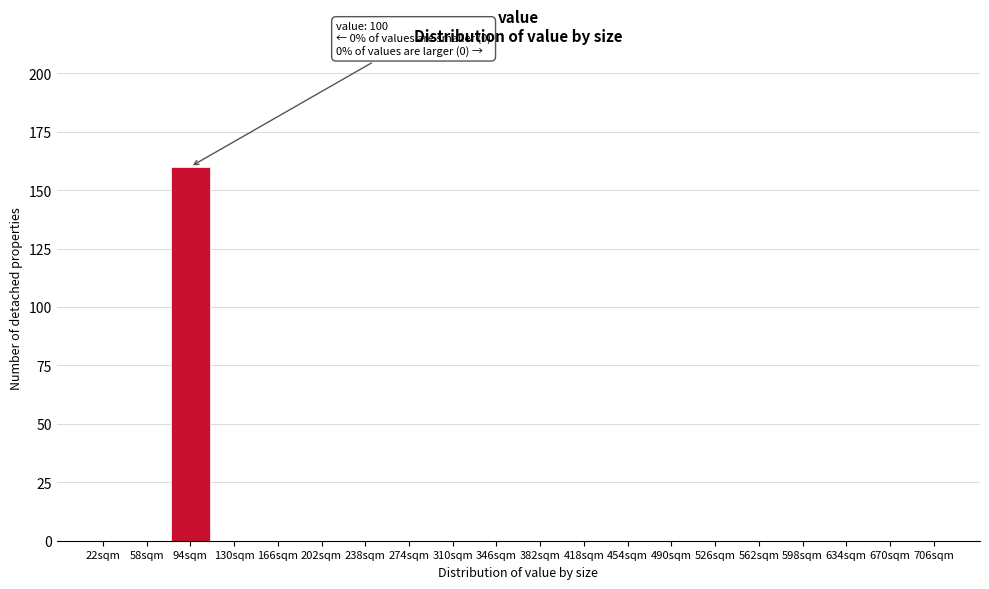

Reading left to right, extract all data points from this chart.

22sqm=0	58sqm=0	94sqm=160	130sqm=0	166sqm=0	202sqm=0	238sqm=0	274sqm=0	310sqm=0	346sqm=0	382sqm=0	418sqm=0	454sqm=0	490sqm=0	526sqm=0	562sqm=0	598sqm=0	634sqm=0	670sqm=0	706sqm=0